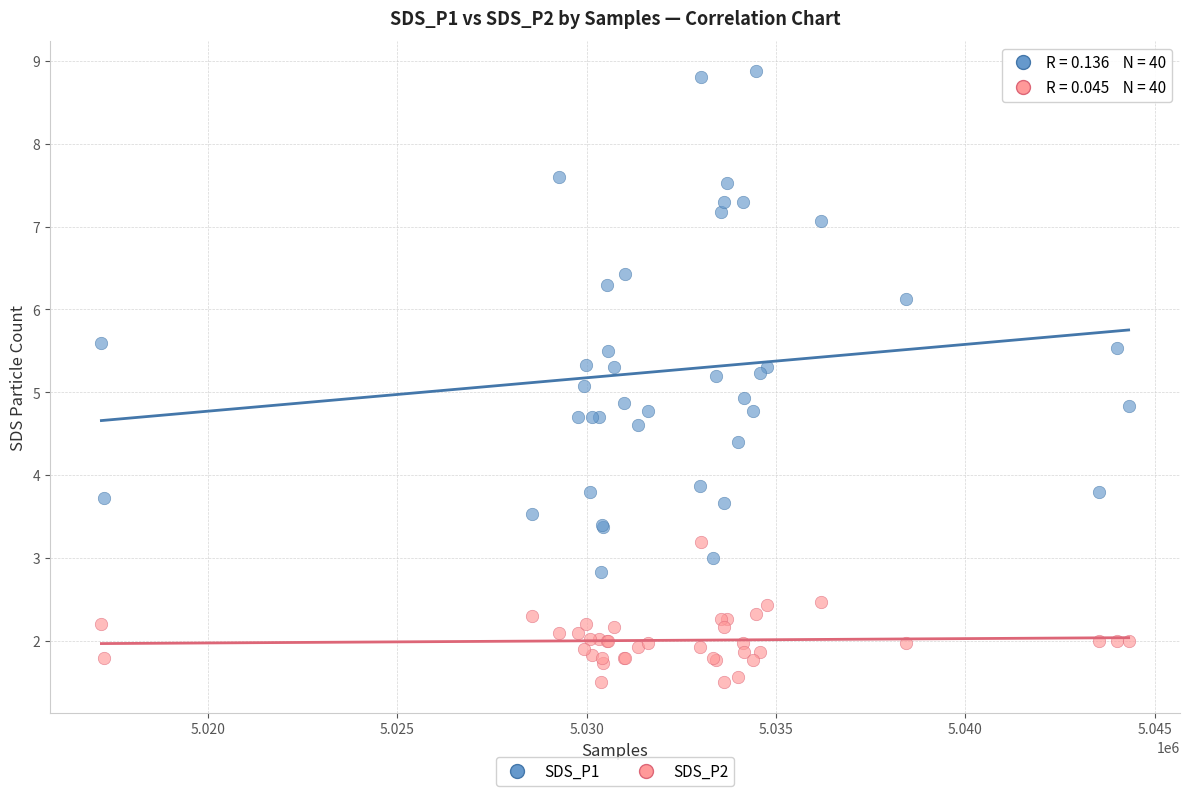

Which series has the widest spread of Y values?

SDS_P1